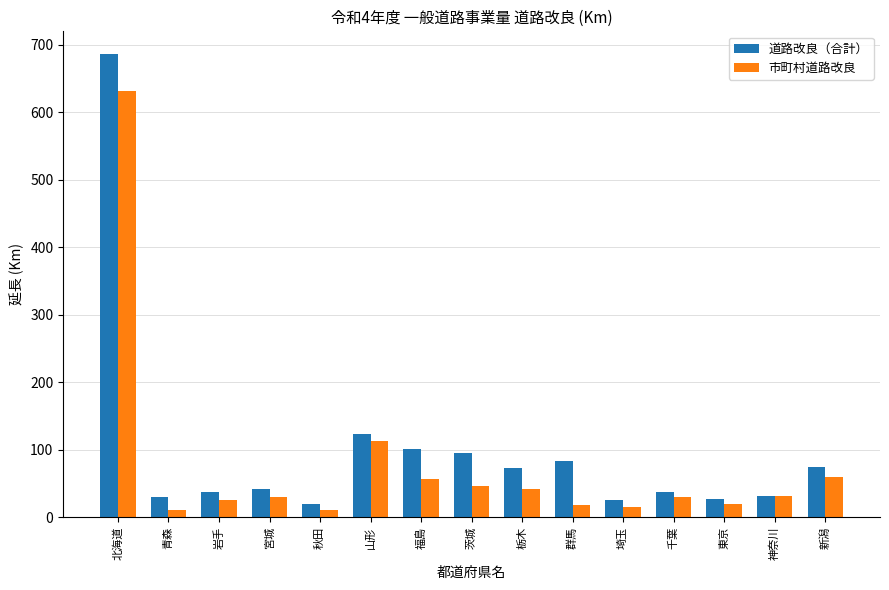

List the series in order of their overall mean, lowest first.

市町村道路改良, 道路改良（合計）